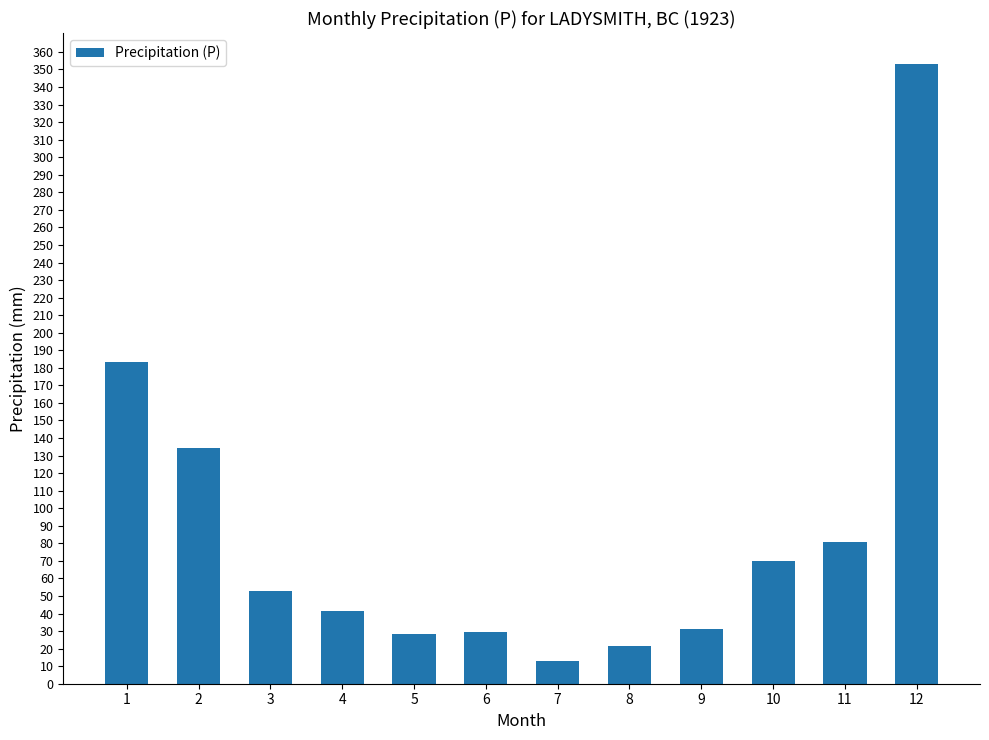

What is the value of the 1st bar from the left?

183.2